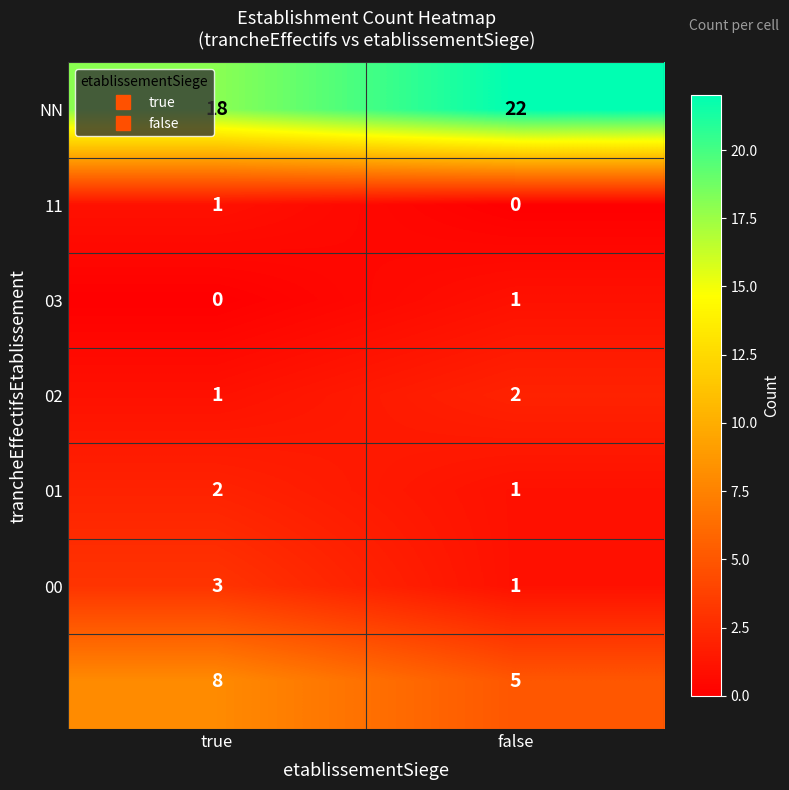

What is the total value across all series at true?

33